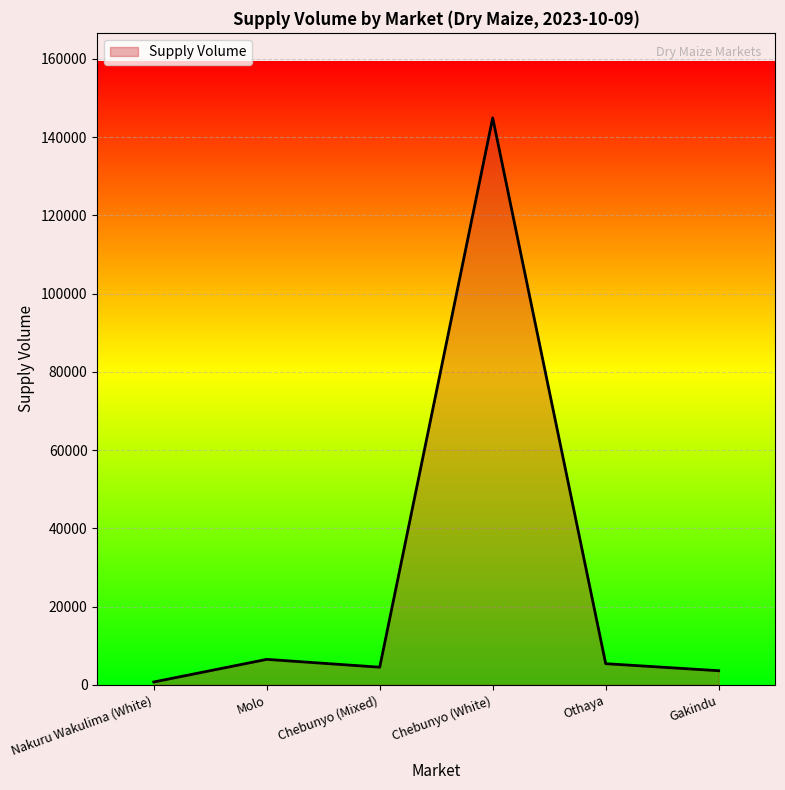

The chart shows a value of 6500 at Molo. True or false?

True